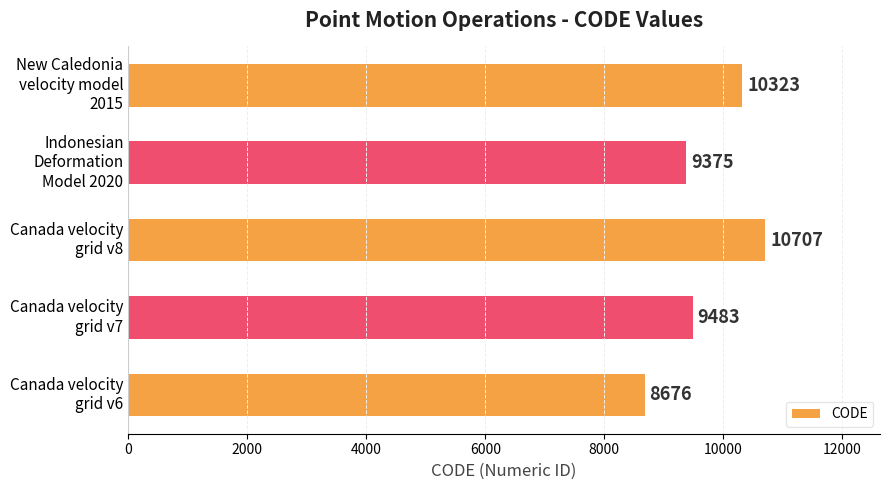

Reading top to bottom, list all the values displayed in this chart.

10323	9375	10707	9483	8676